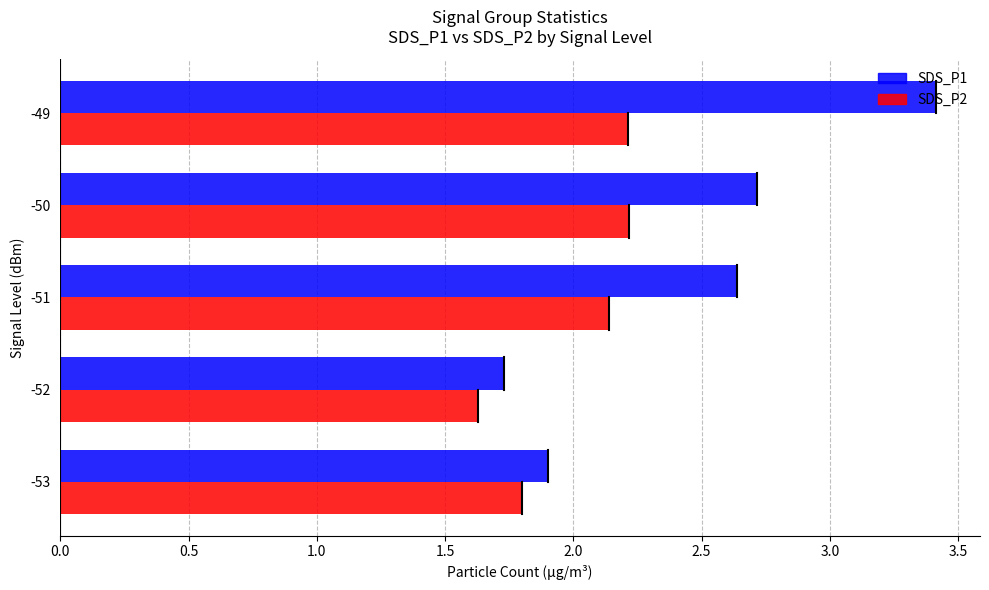

Rank the series by their maximum value, from highest to lowest.

SDS_P1, SDS_P2